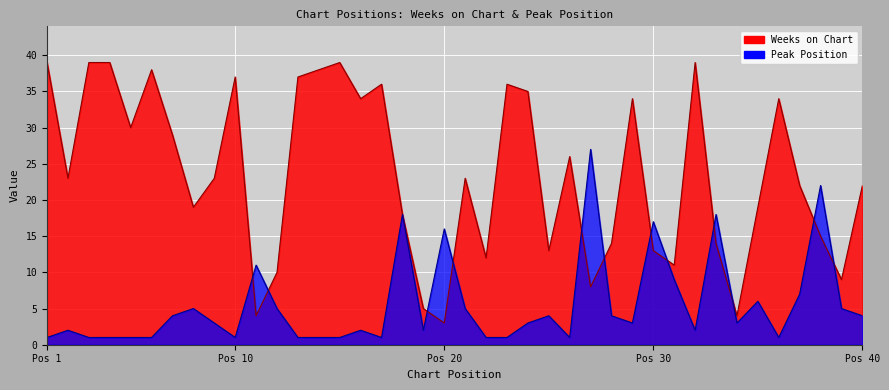

How many lines are shown in the chart?

2